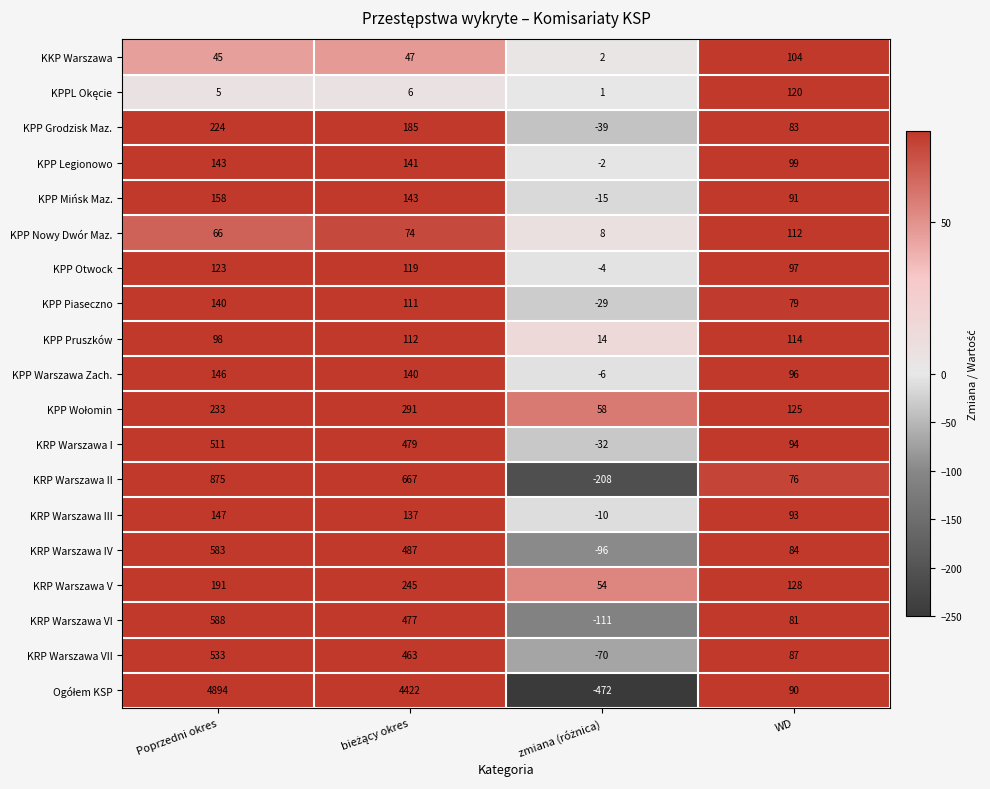

What is the minimum value shown in the chart?

-472